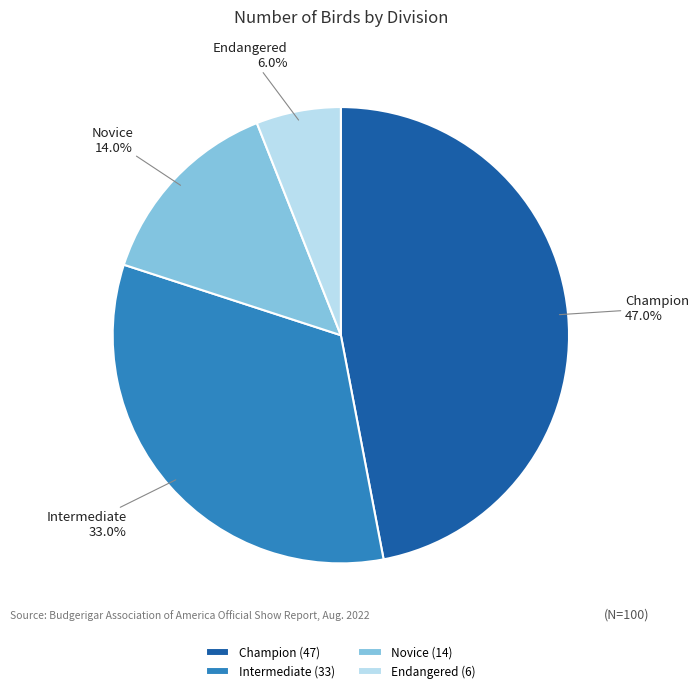

Combined, what portion of the pie is Intermediate and Champion?

80.0%